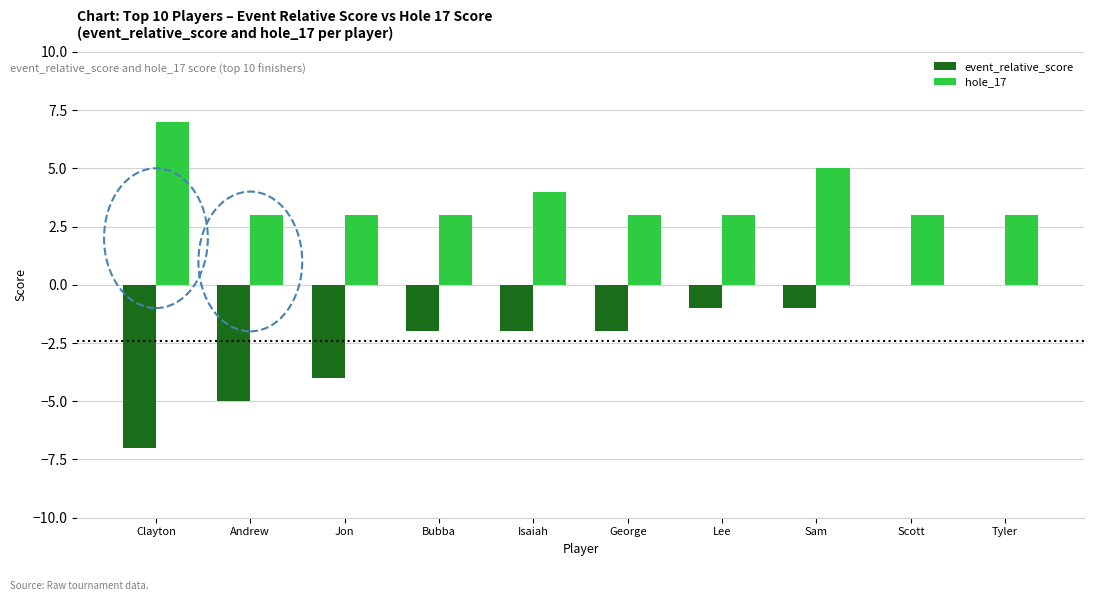

Where does the event_relative_score series first go above -2?

Lee